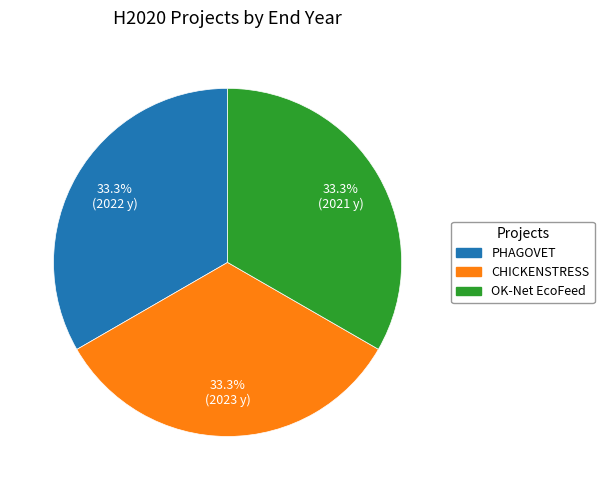

What is the total percentage of CHICKENSTRESS and OK-Net EcoFeed?

66.7%